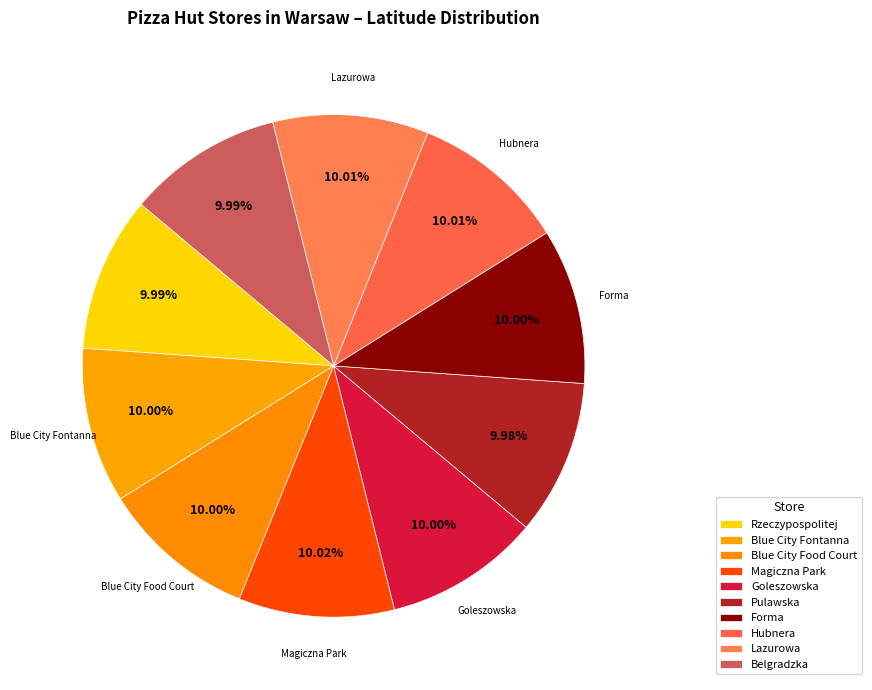

How many segments does this pie chart have?

10